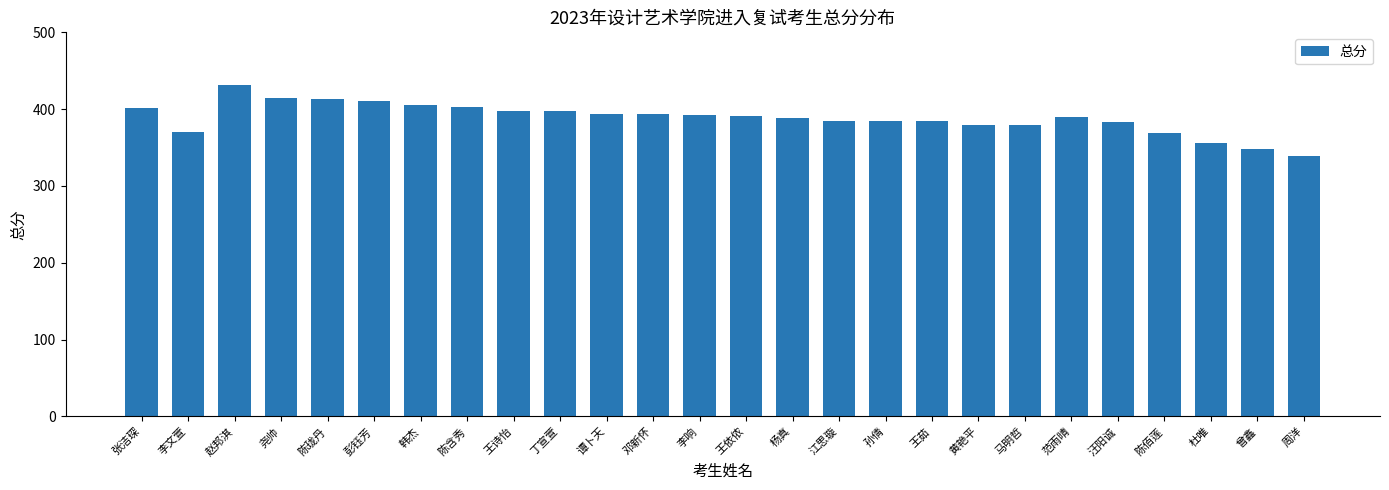

Which label corresponds to the largest value in the chart?

赵邦淇